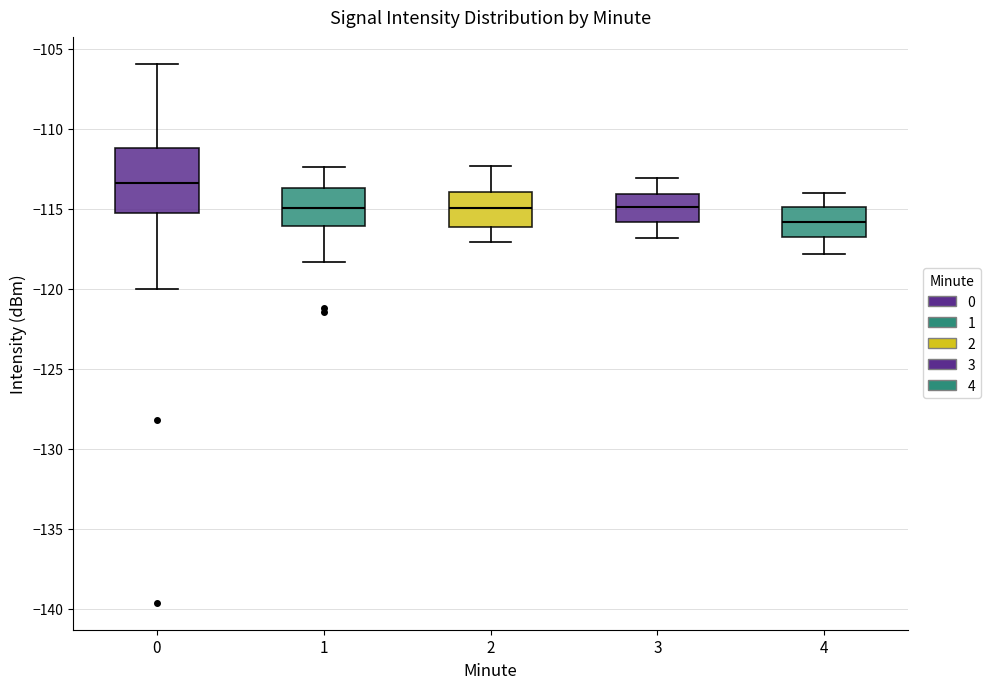

Reading left to right, transcribe this box plot: for each box, give where its median line is, the range the box spans, and where its two whiskers end, as read against the y-axis. The values are not printed on the chart, so give them approximately, as read against the axis.

0: median -113.5, box -115.5 to -111.0, whiskers -120.0 to -106.0
1: median -115.0, box -116.0 to -113.5, whiskers -118.5 to -112.5
2: median -115.0, box -116.0 to -114.0, whiskers -117.0 to -112.5
3: median -115.0, box -116.0 to -114.0, whiskers -117.0 to -113.0
4: median -116.0, box -117.0 to -115.0, whiskers -118.0 to -114.0